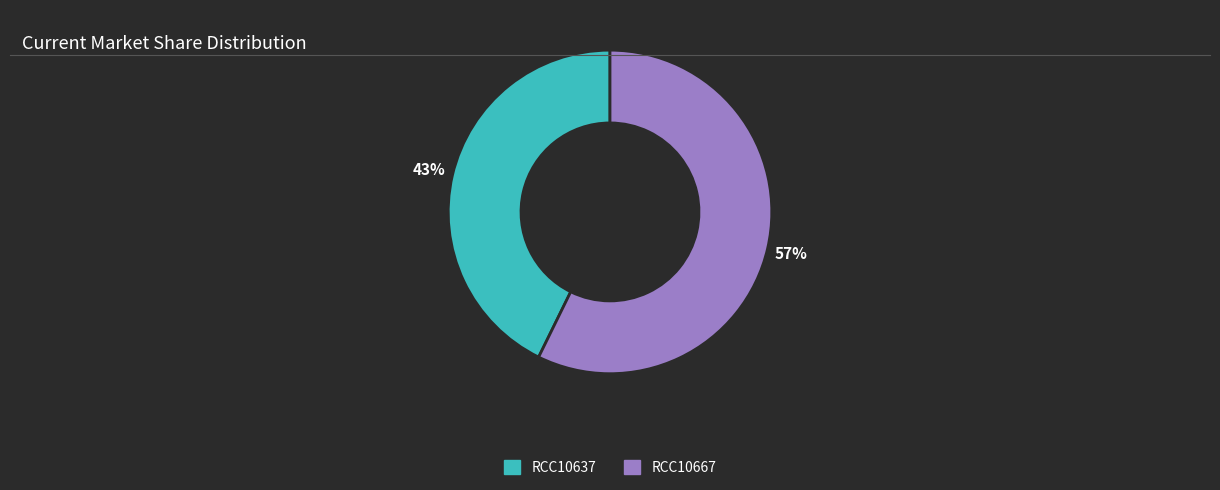

Count the number of slices in the pie.

2